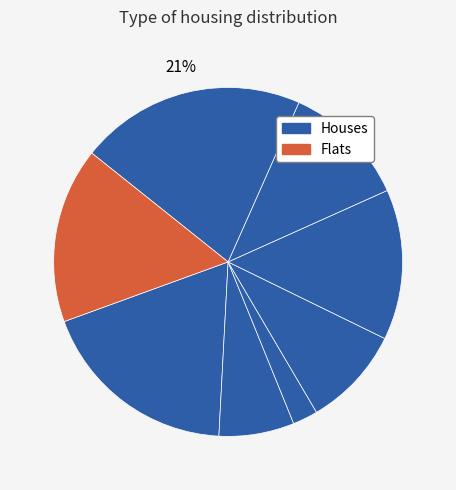

Which category has the biggest portion of the pie?

1